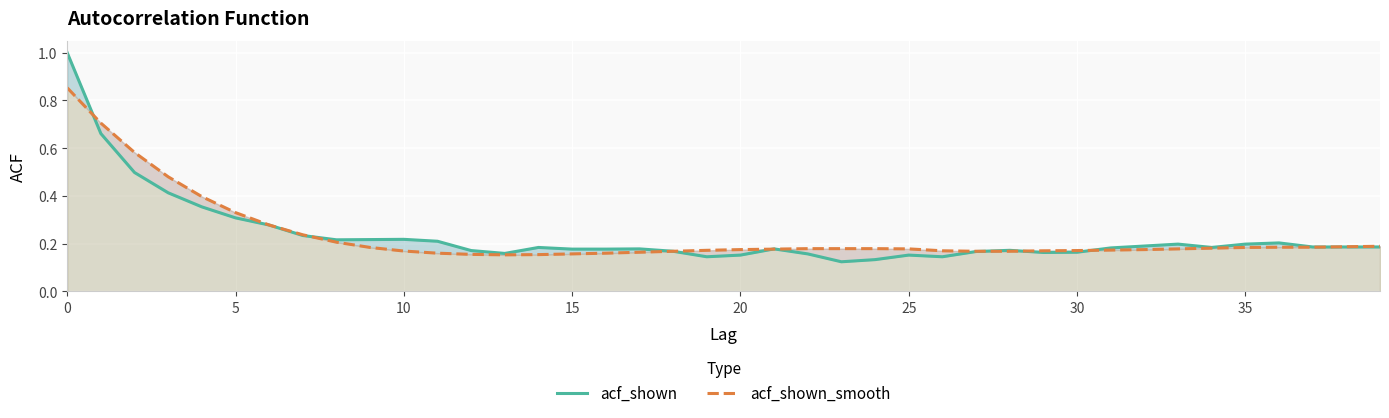

Count the number of data series in this chart.

2